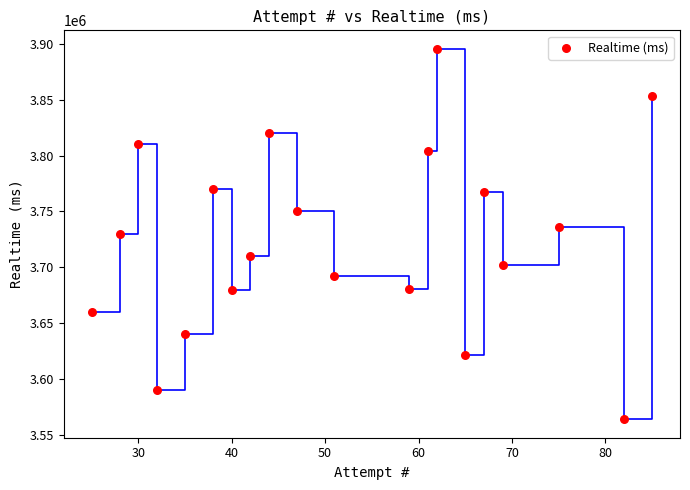

What is the range of X values (max minus min)?

60